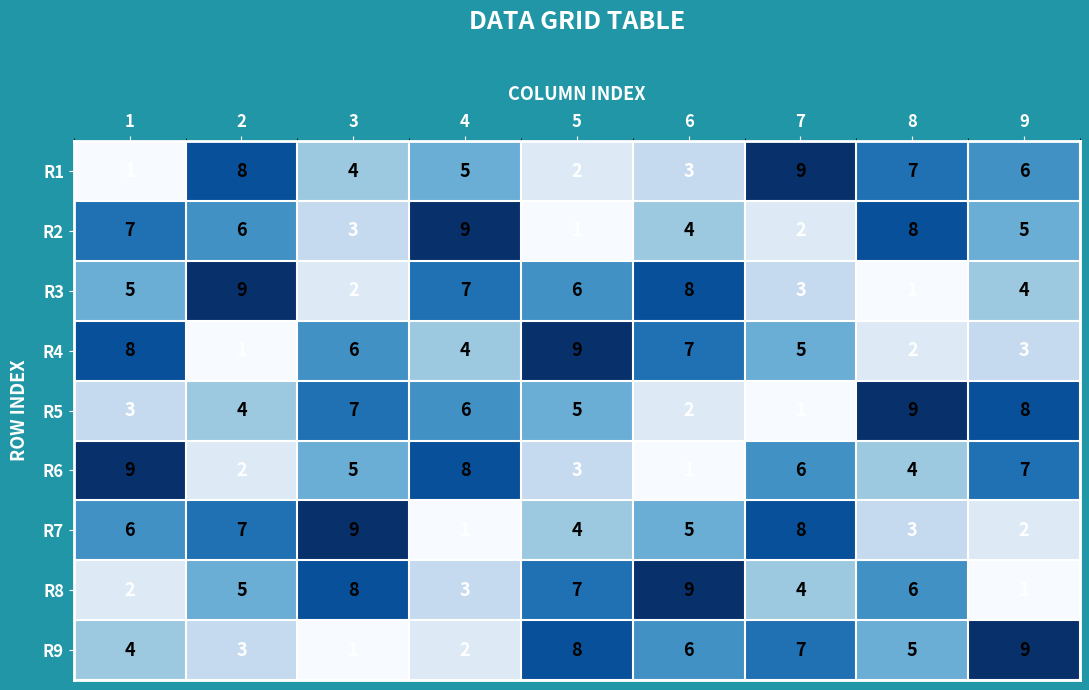

The value of R7 at 7 is 8. True or false?

True